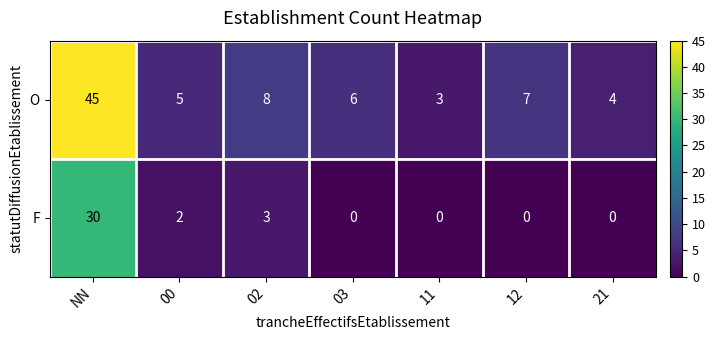

At which category is the sum across all series the highest?

NN